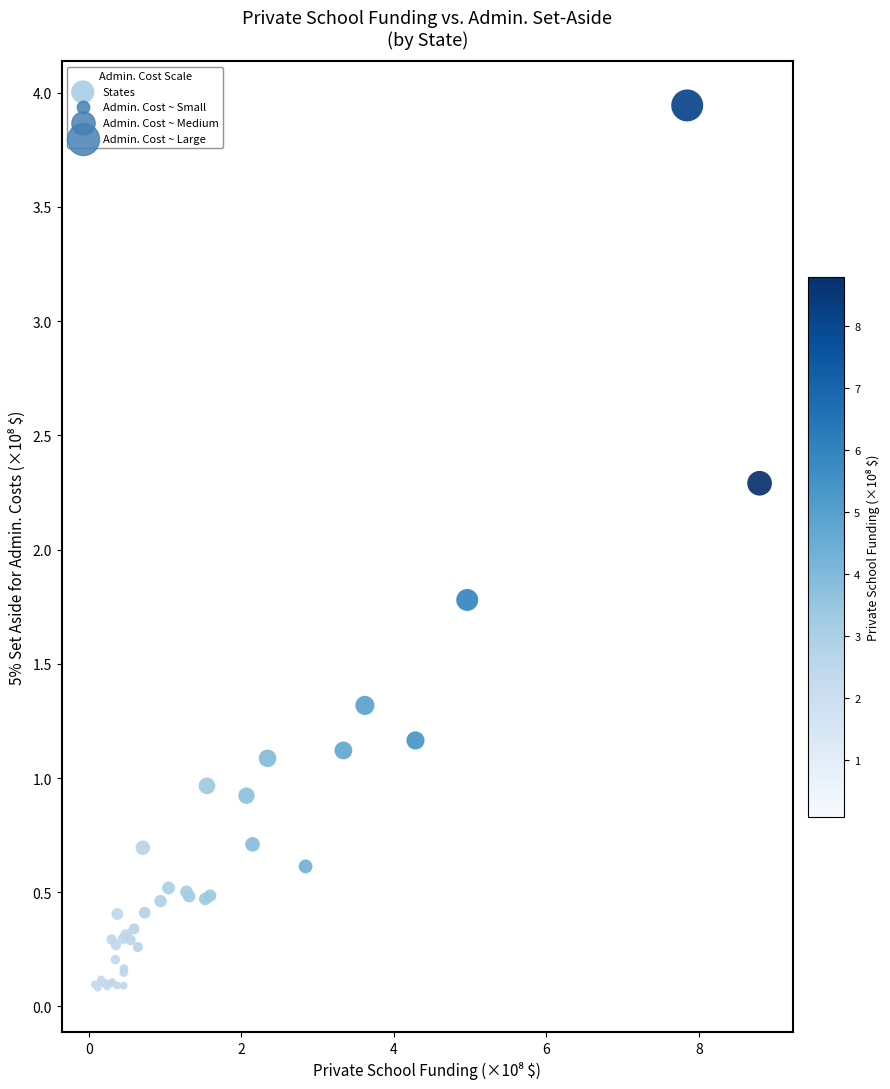

What Y value in the scatter plot is closest to 2?

1.8